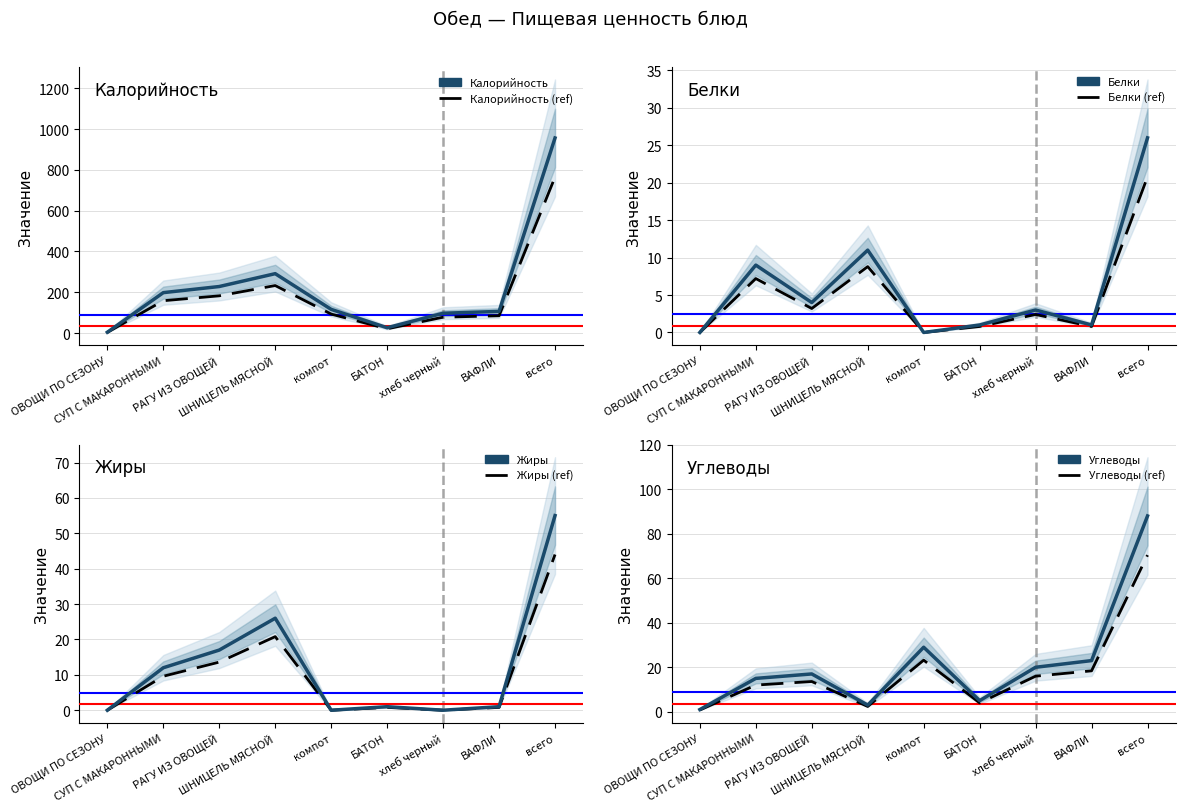

Reading left to right, what are all the values shown in this chart?

Калорийность: 4	198	228	291	116	26	97	106	956
Белки: 0	9	4	11	0	1	3	1	26
Жиры: 0	12	17	26	0	1	0	1	55
Углеводы: 1	15	17	3	29	5	20	23	88